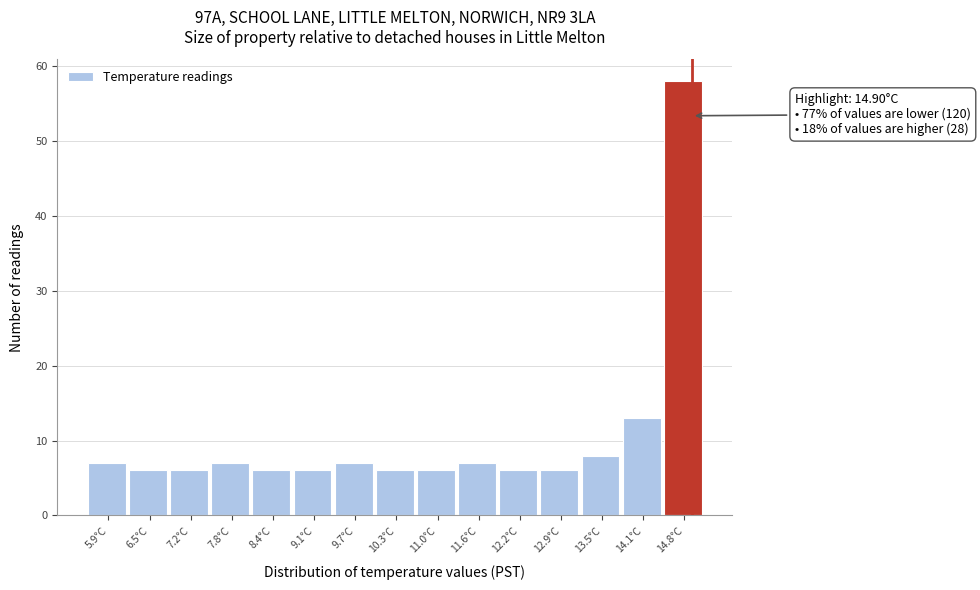

Which range on the x-axis has the tallest bar?

14.5 to 15.1